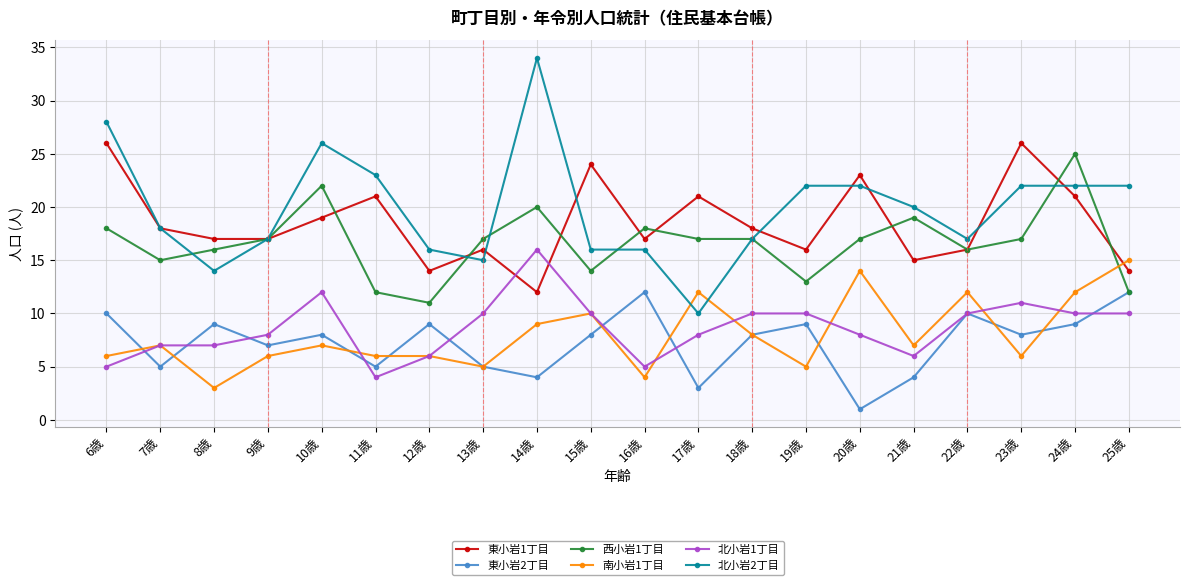

Is the value of 南小岩1丁目 at 25歳 greater than the value of 西小岩1丁目 at 20歳?

No